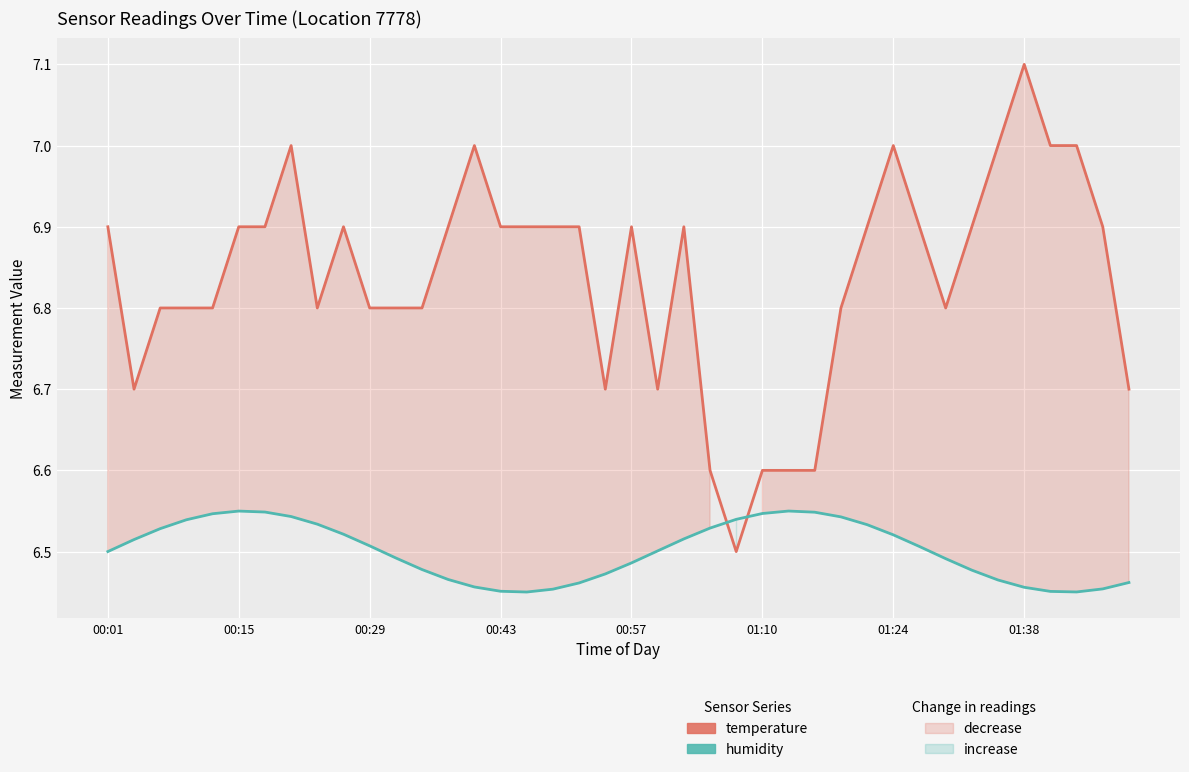

True or false: temperature has a value of 6.8 at 00:29.

True